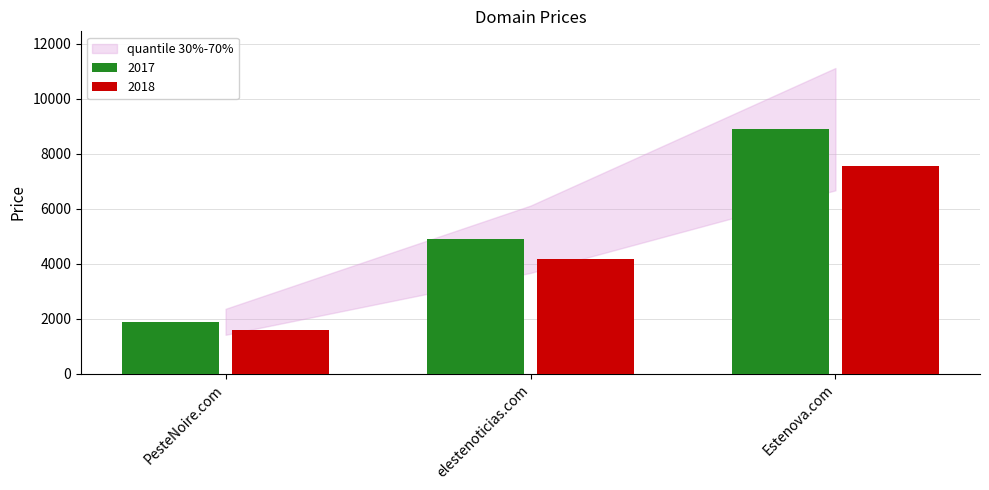

What is the difference between the maximum and second lowest values in the 2017 series?

4000.0